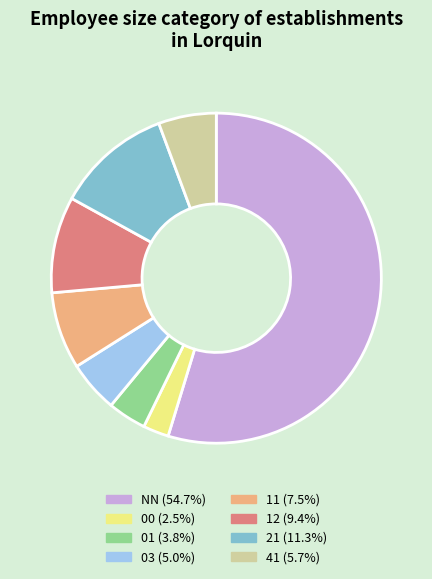

Does NN account for over 50% of the chart?

Yes